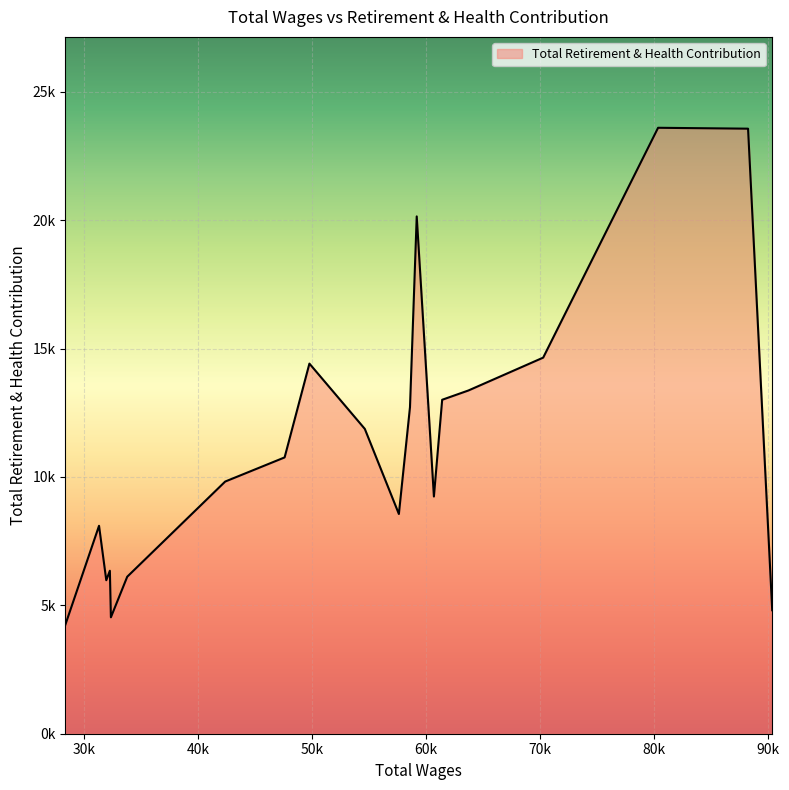

Which label corresponds to the largest value in the chart?

80359.0